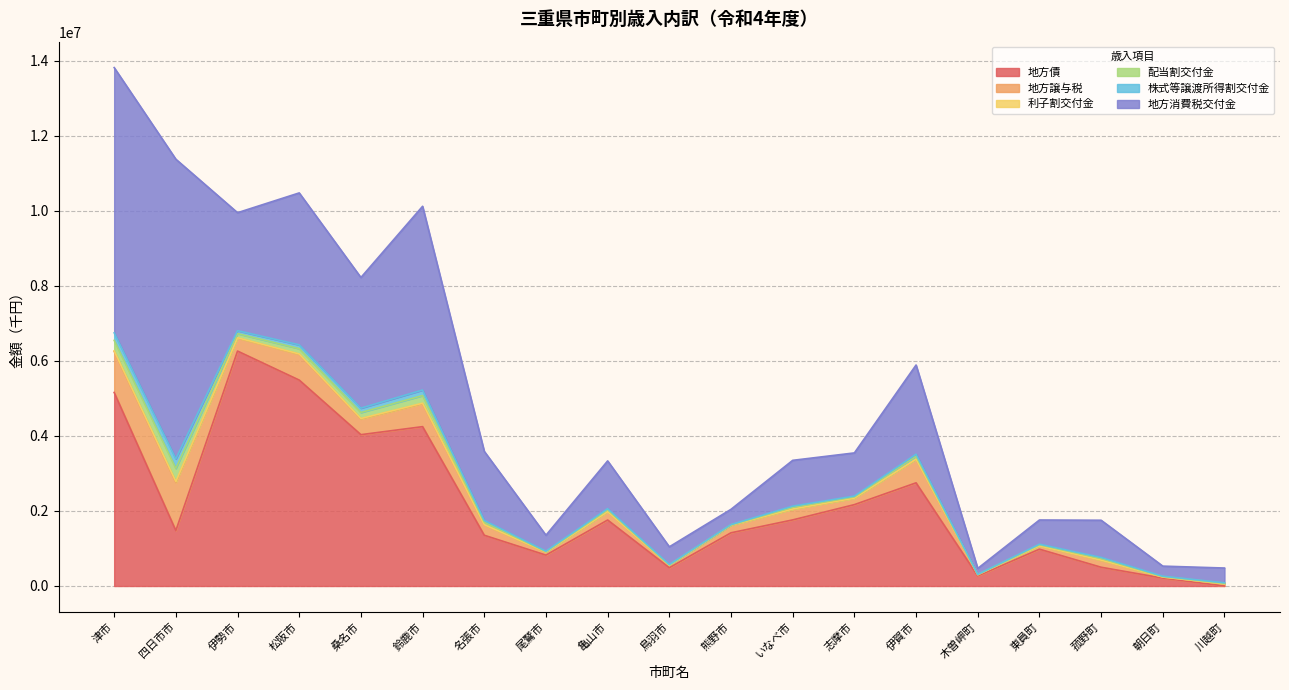

Reading left to right, what are all the values shown in this chart?

地方債: 5160500	1477300	6263600	5490151	4035000	4248800	1352800	823300	1759400	487200	1418900	1762473	2169700	2750854	269118	981600	499982	210100	0
地方譲与税: 1093537	1285510	348734	687509	420442	611966	277888	82868	220769	64438	201077	287051	172065	626661	32648	89069	187423	29266	56019
利子割交付金: 18207	22999	7191	9298	10499	13346	4331	827	3021	797	643	2938	2068	5031	347	1625	2746	822	1064
配当割交付金: 277366	350873	109210	141498	160130	203612	65849	12546	46101	12129	9813	44850	31415	76540	5295	24734	41866	12551	16264
株式等譲渡所得割交付金: 200352	253870	78594	102079	115810	147323	47449	9010	33347	8722	7088	32465	22606	55198	3811	17835	30262	9087	11776
地方消費税交付金: 7072338	7988594	3145951	4050355	3483552	4898982	1841149	425458	1272851	471338	407036	1220630	1150608	2377692	157717	644902	991025	268150	393842